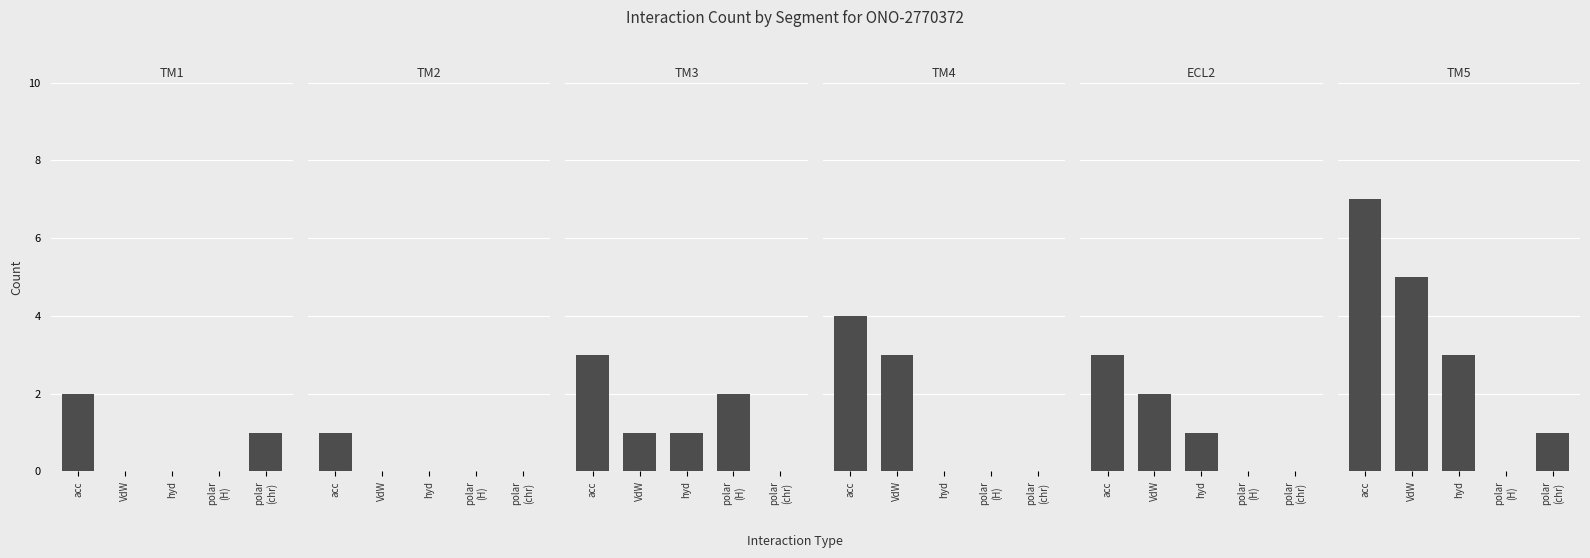

The TM2 series shows 0 at hyd. True or false?

False